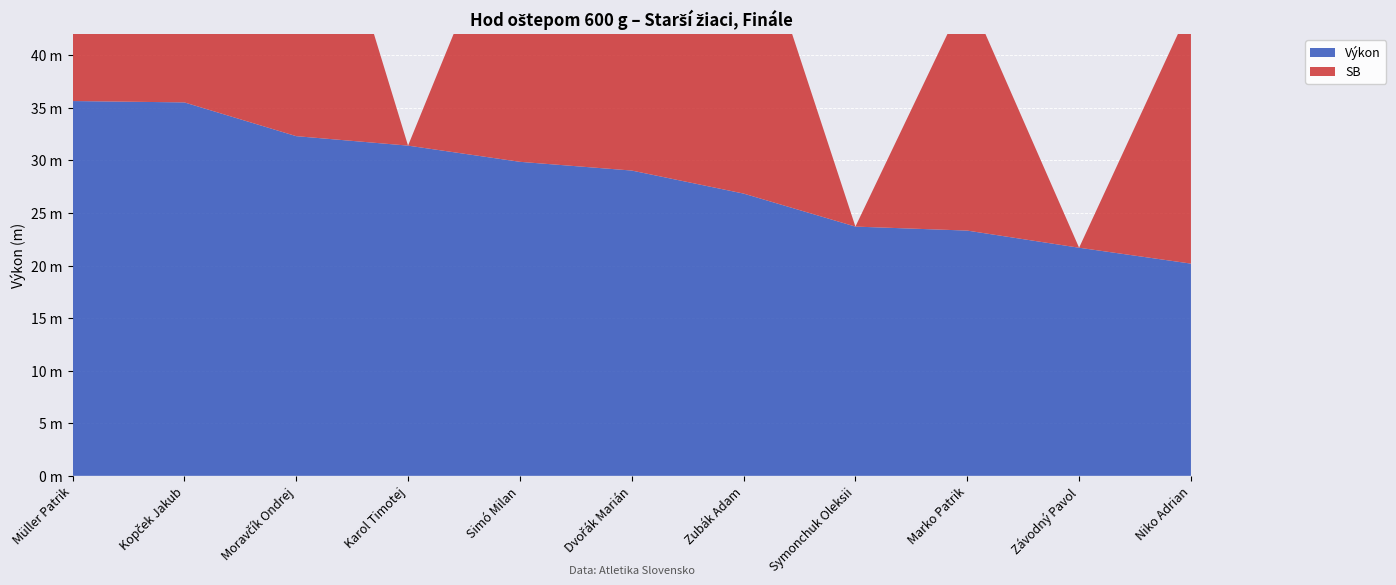

Reading right to left, what are all the values shown in this chart?

Výkon: Niko Adrian=20.2	Závodný Pavol=21.7	Marko Patrik=23.3	Symonchuk Oleksii=23.7	Zubák Adam=26.8	Dvořák Marián=29.0	Simó Milan=29.9	Karol Timotej=31.4	Moravčík Ondrej=32.3	Kopček Jakub=35.5	Müller Patrik=35.6
SB: Niko Adrian=24.5	Závodný Pavol=0.0	Marko Patrik=22.6	Symonchuk Oleksii=0.0	Zubák Adam=29.2	Dvořák Marián=28.7	Simó Milan=27.6	Karol Timotej=0.0	Moravčík Ondrej=33.9	Kopček Jakub=37.2	Müller Patrik=36.6